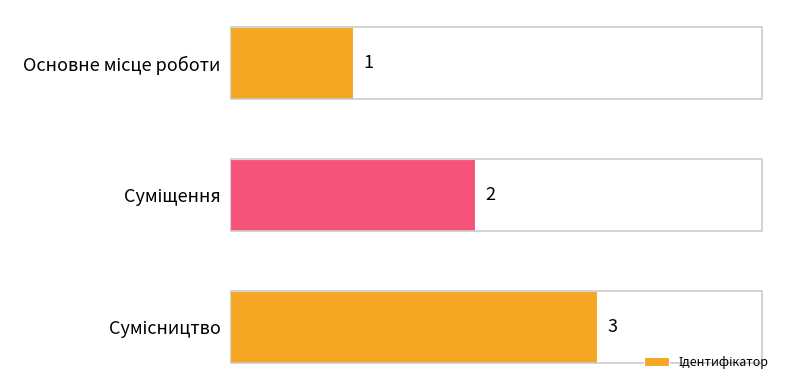

What is the greatest value displayed?

3